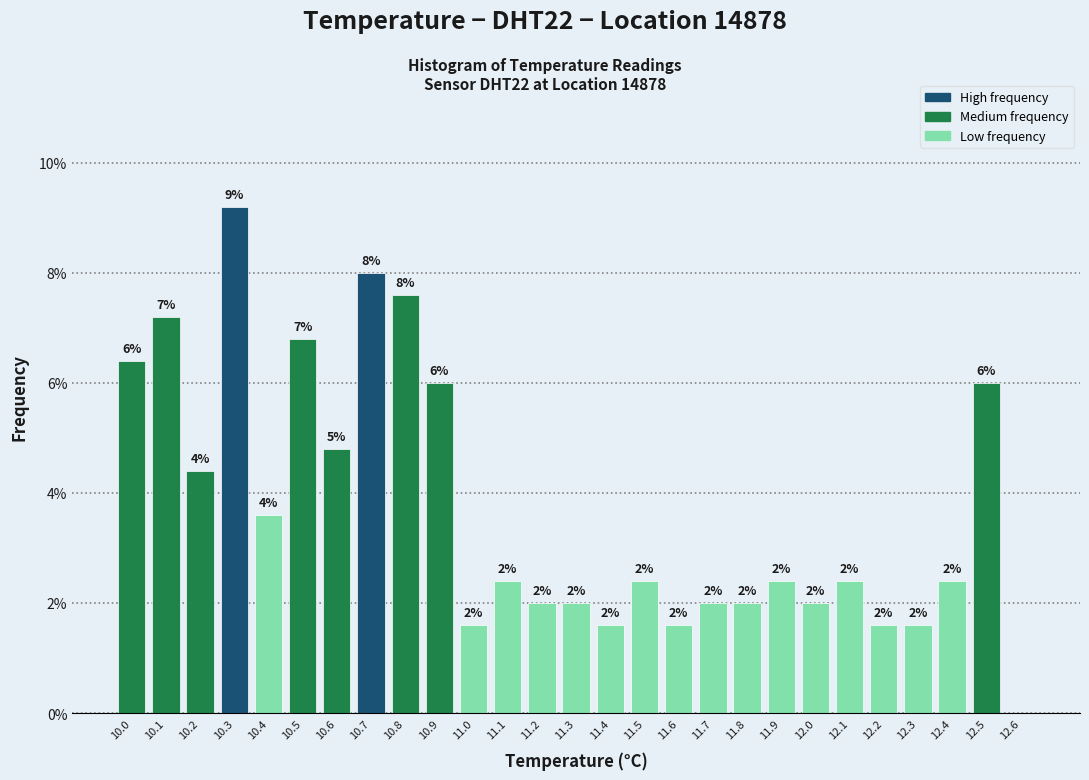

Which range on the x-axis has the tallest bar?

10.25 to 10.35